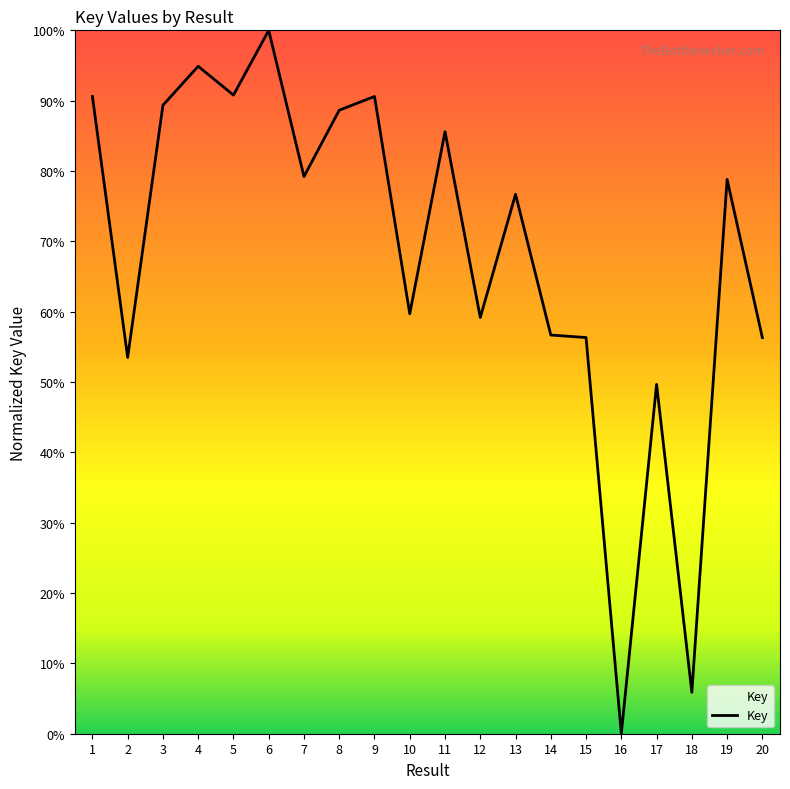

Is it true that the value at 14 is 20.4?

False